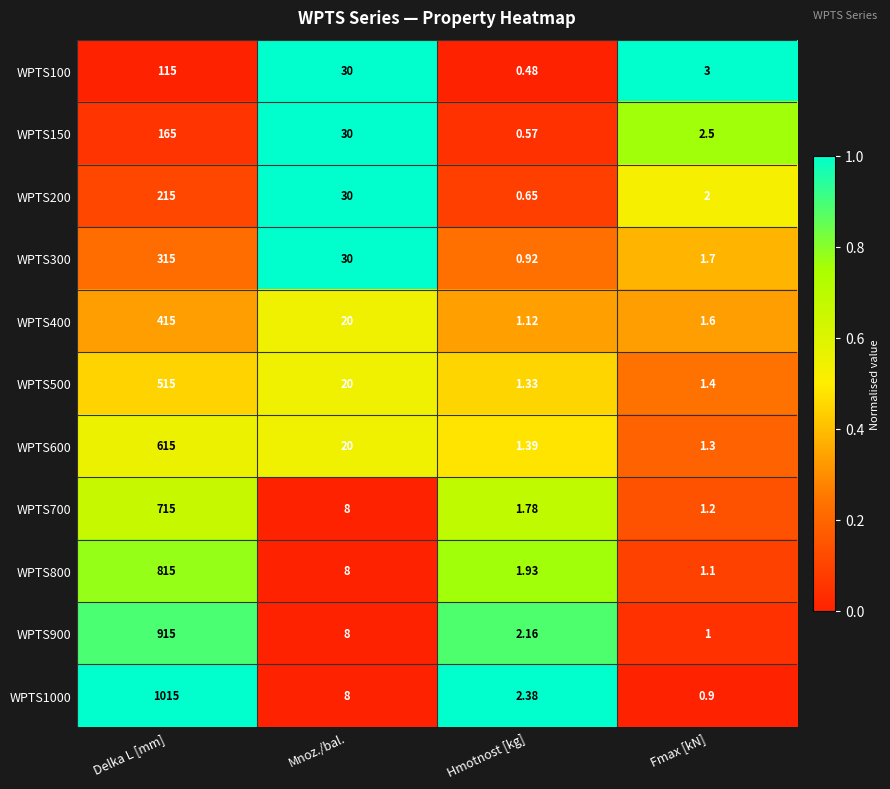

List the labels in order of WPTS600 value, largest first.

Delka L [mm], Mnoz./bal., Hmotnost [kg], Fmax [kN]